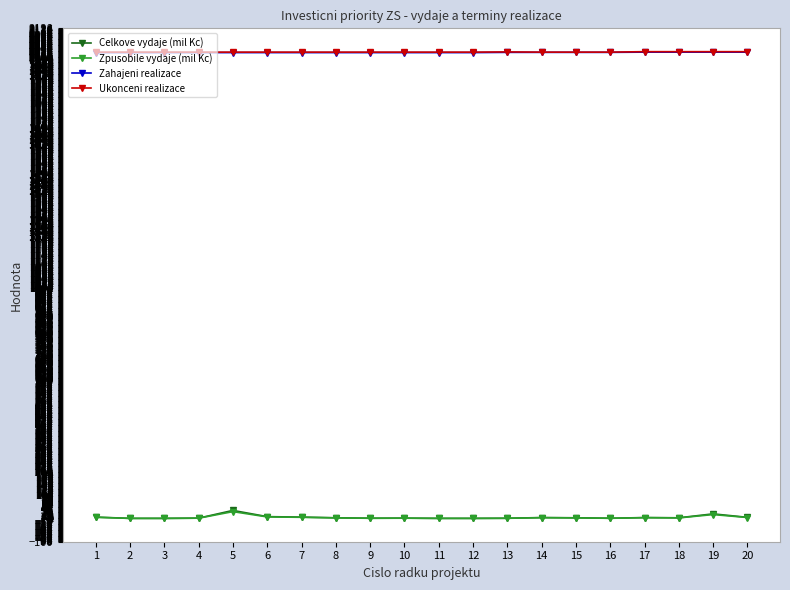

What is the difference between the maximum and minimum values in the Ukonceni realizace series?

2.0